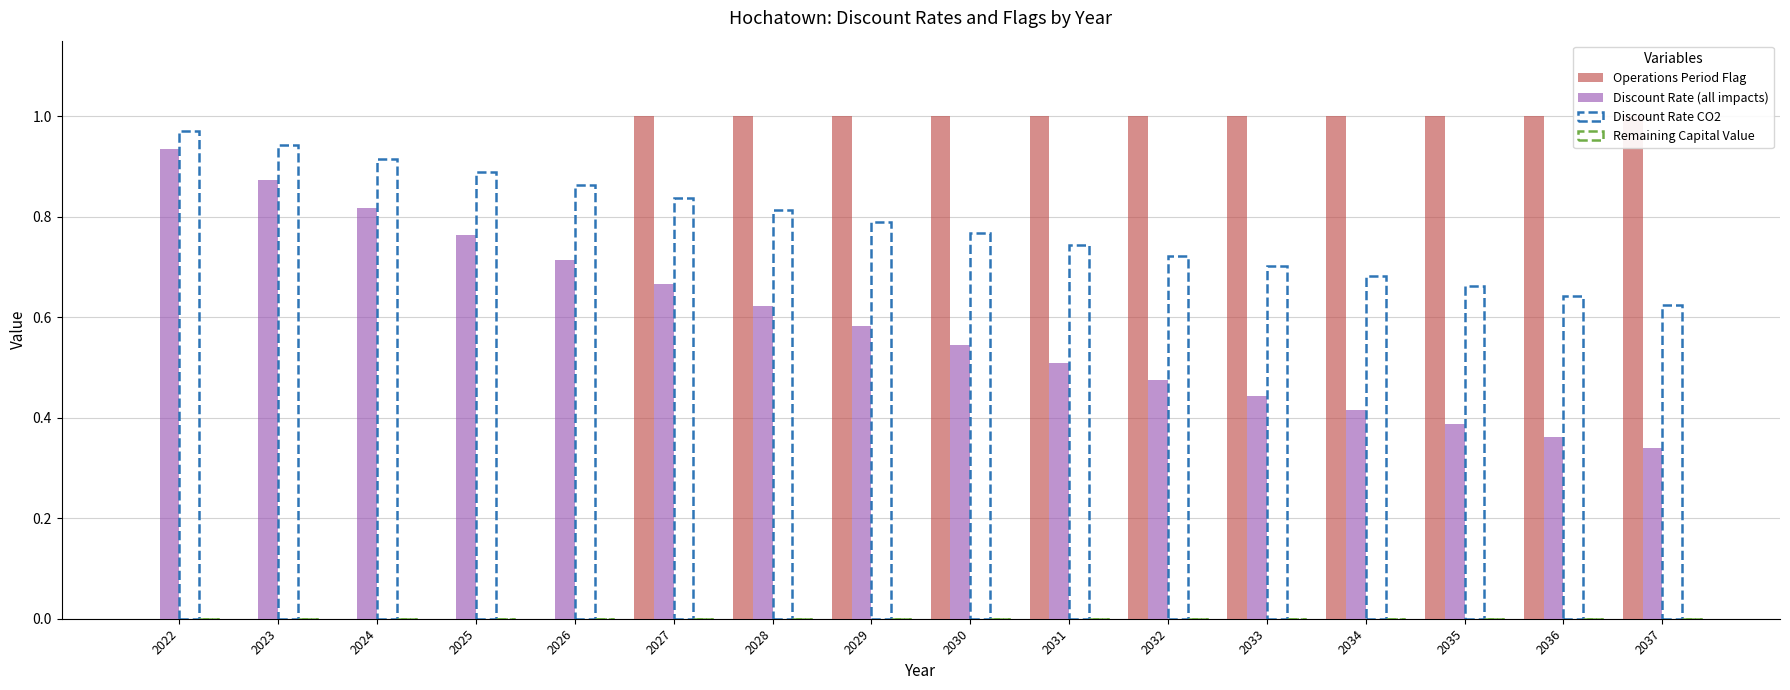

What is the sum of all Discount Rate CO2 values?

12.6